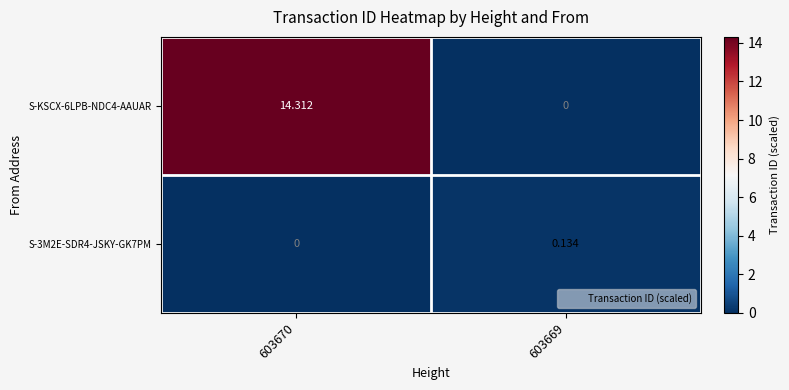

Rank the series by their average value, from highest to lowest.

S-KSCX-6LPB-NDC4-AAUAR, S-3M2E-SDR4-JSKY-GK7PM